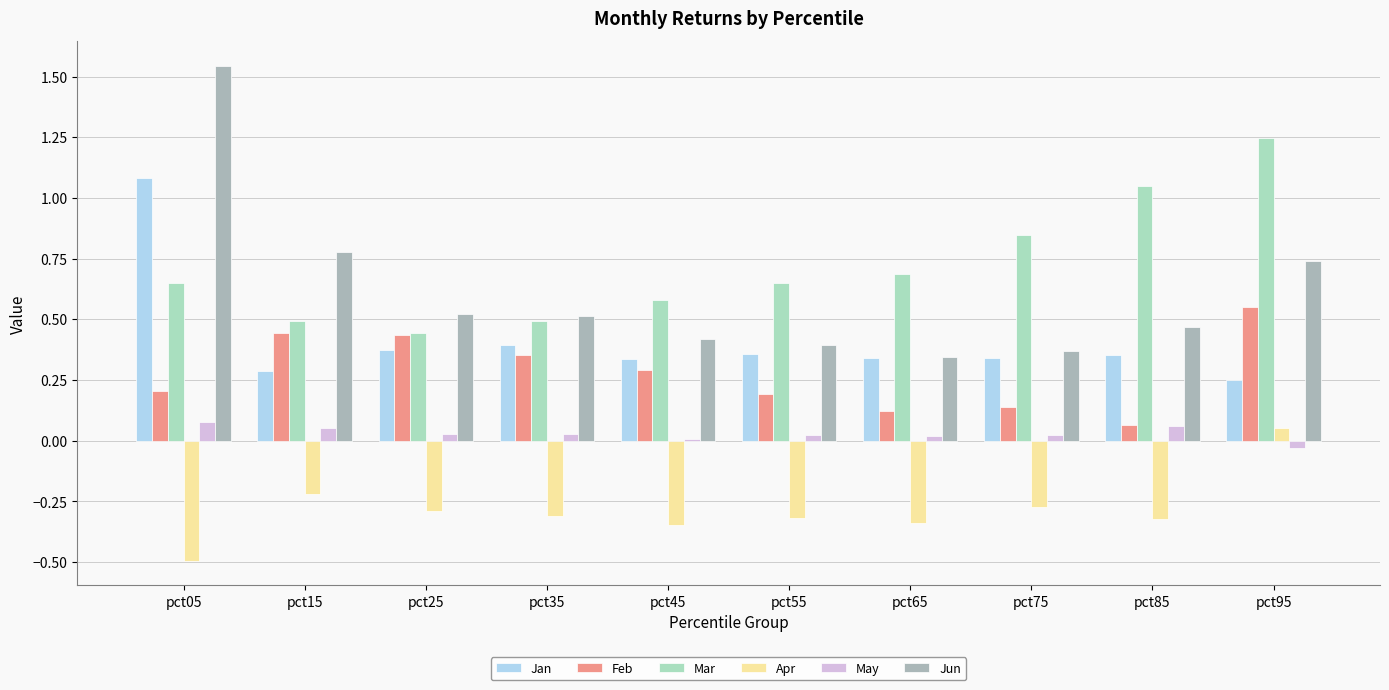

Between pct05 and pct35, which series saw the biggest shift?

Jun